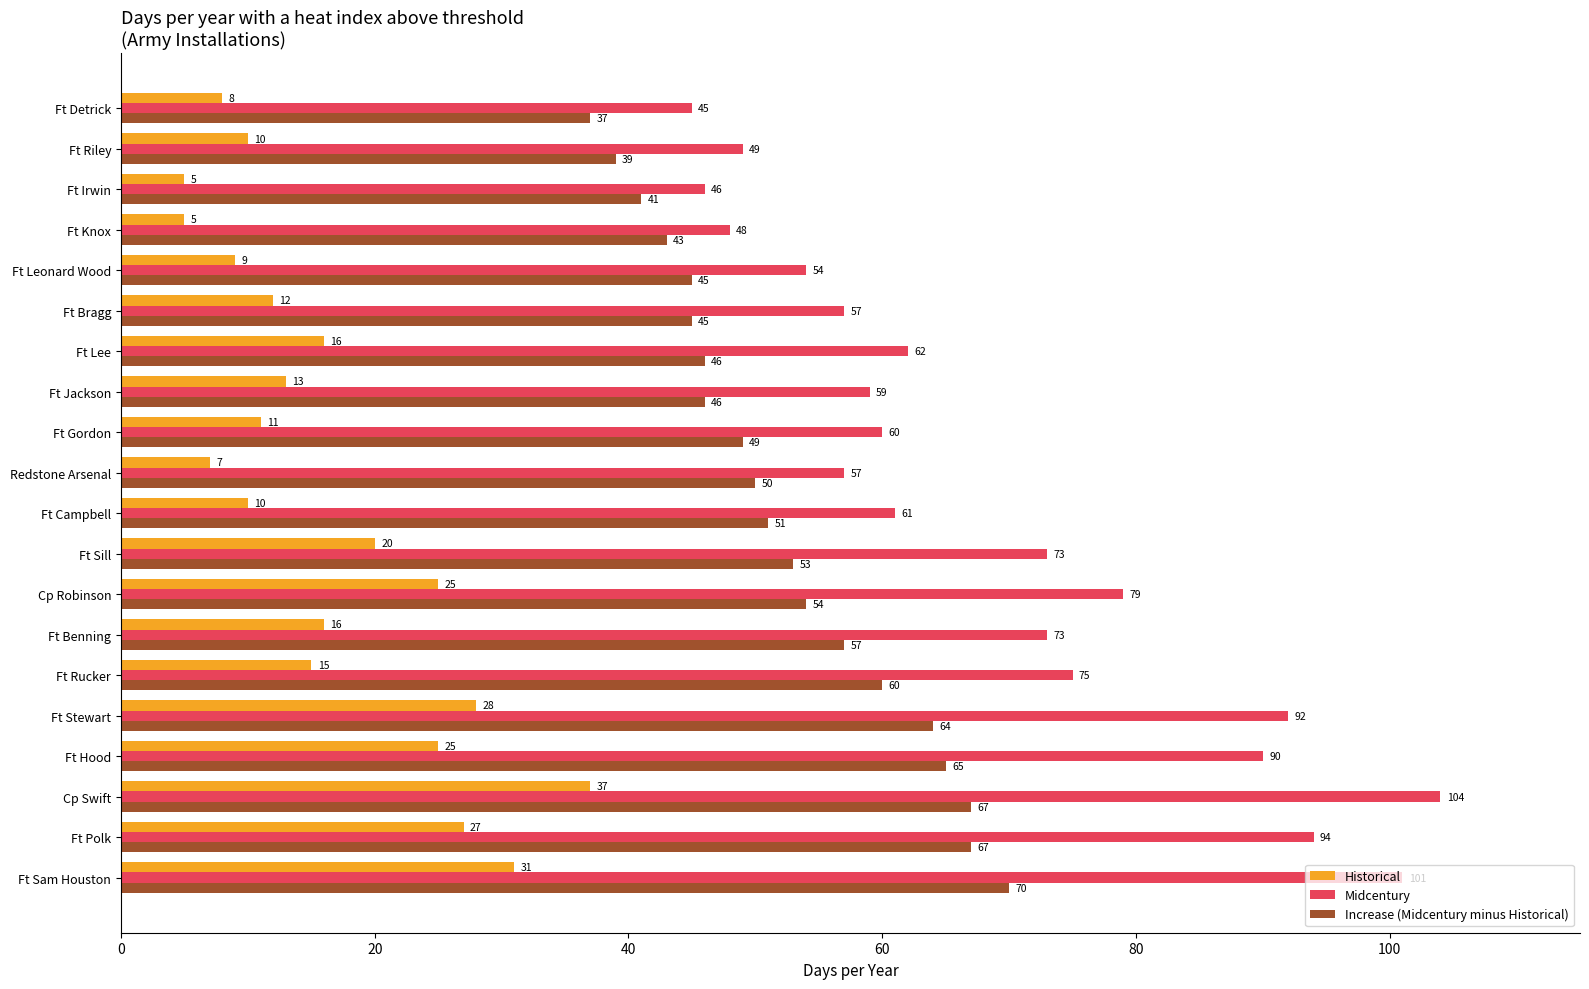

Read the Midcentury value at Ft Detrick.

45